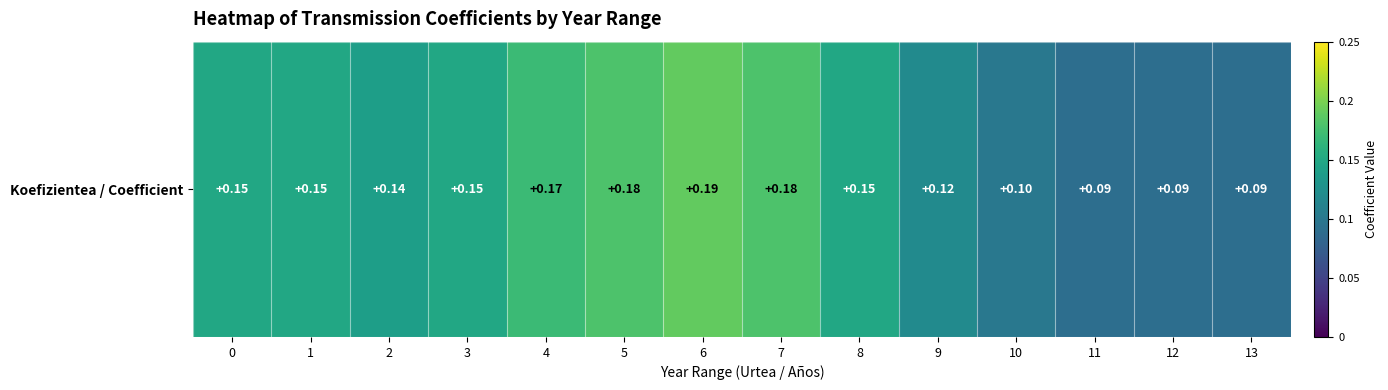

What is the approximate value at 7?

0.2